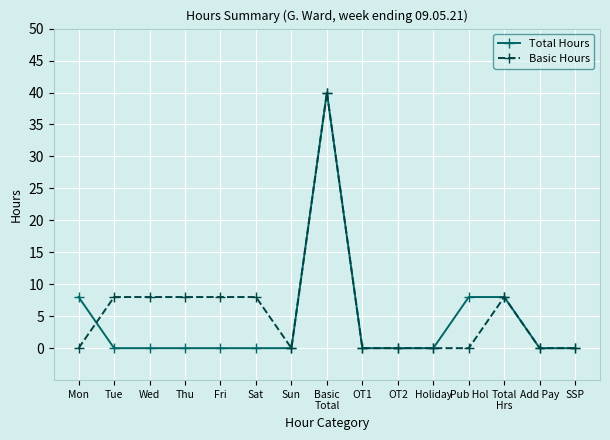

At Wed, list the series in order from smallest to largest.

Total Hours, Basic Hours